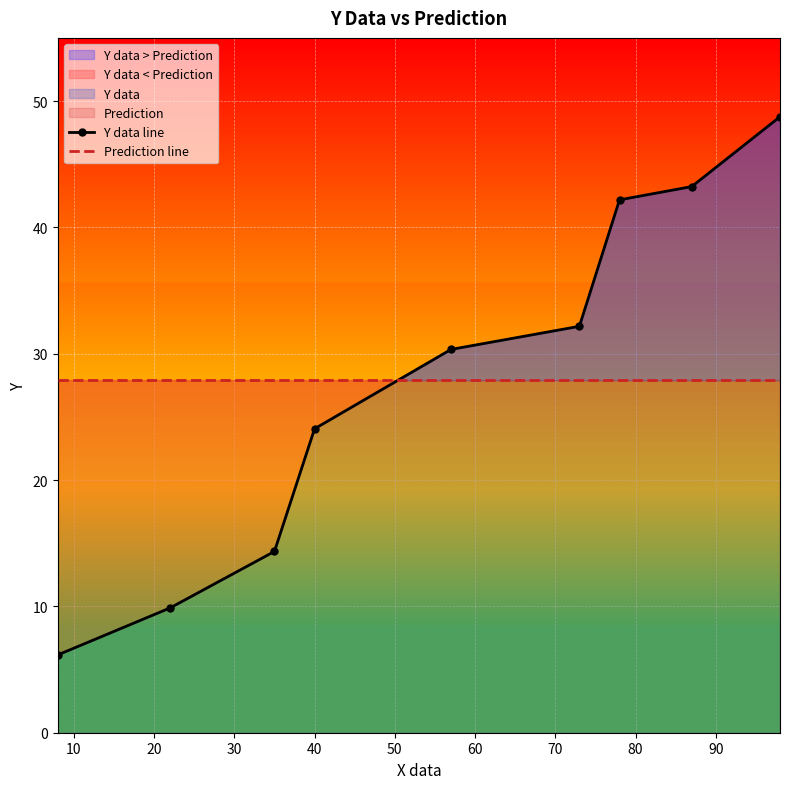

How many intersections are there between Y data line and Prediction line?

1